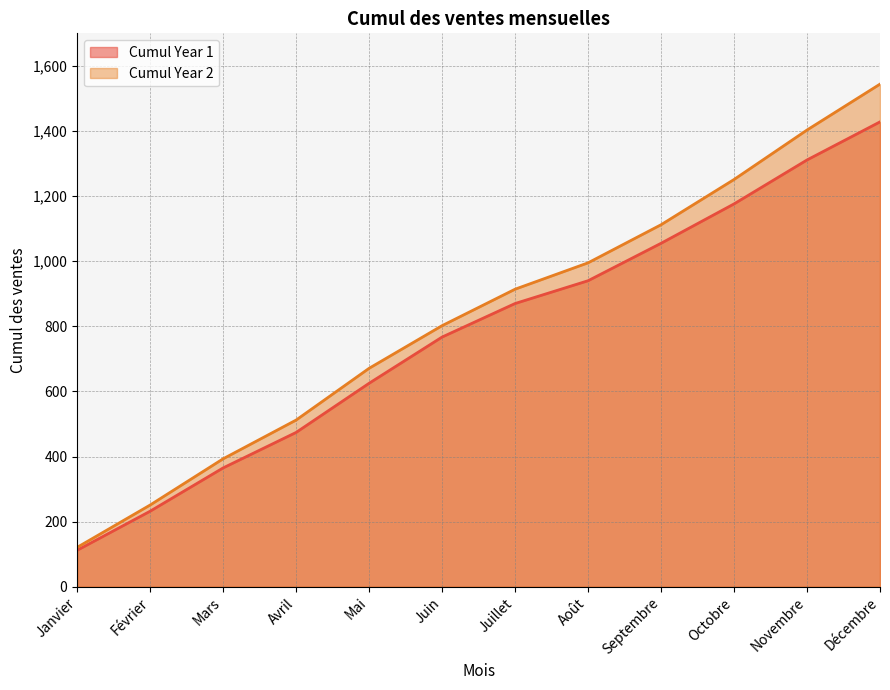

What is the label of the 10th point from the left?

Octobre